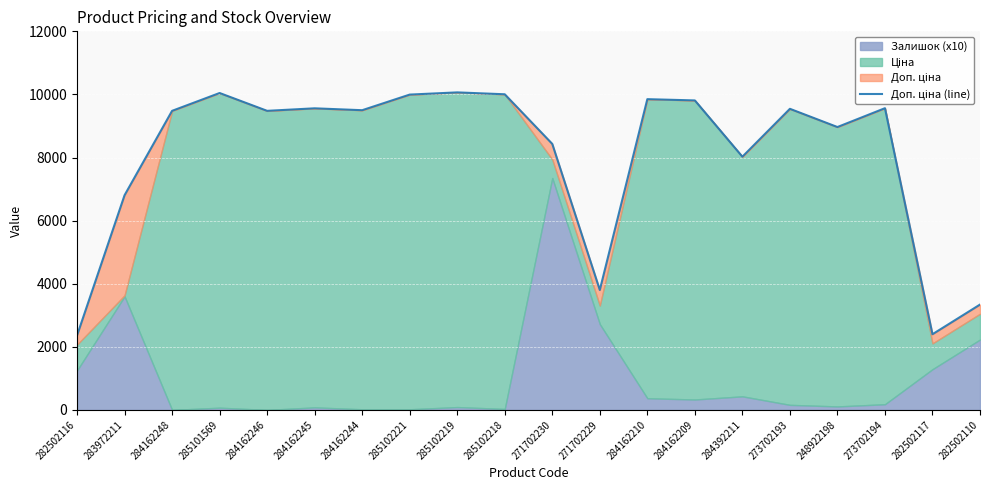

List the labels in order of value, largest first.

285102219, 285101569, 285102218, 285102221, 284162210, 284162209, 273702194, 284162245, 273702193, 284162244, 284162248, 284162246, 248922198, 271702230, 284392211, 283972211, 271702229, 282502110, 282502117, 282502116